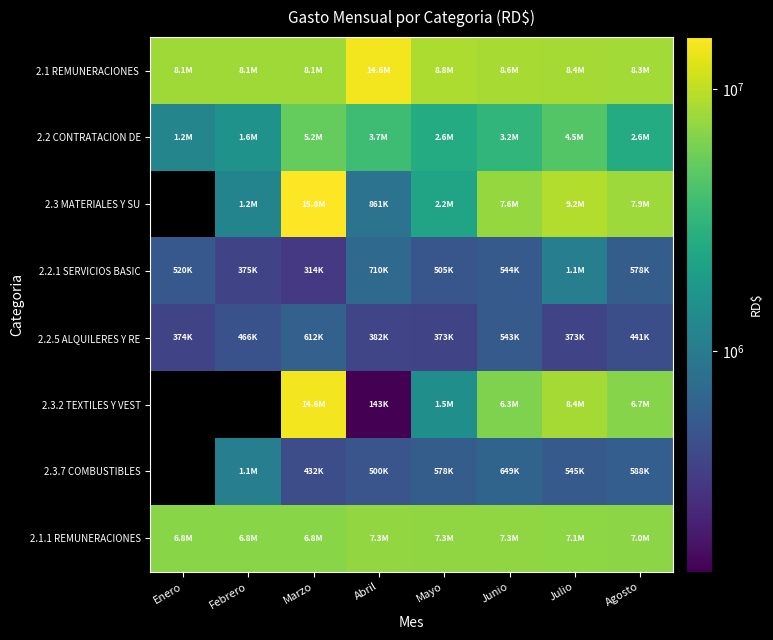

Which label corresponds to the largest value in the chart?

Marzo